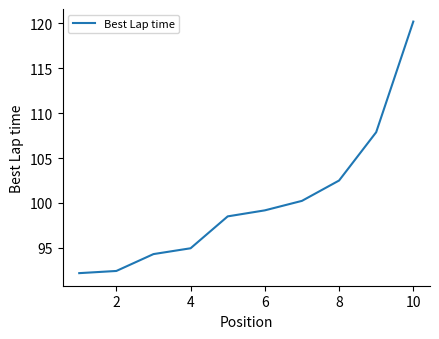

What is the greatest value displayed?

120.2